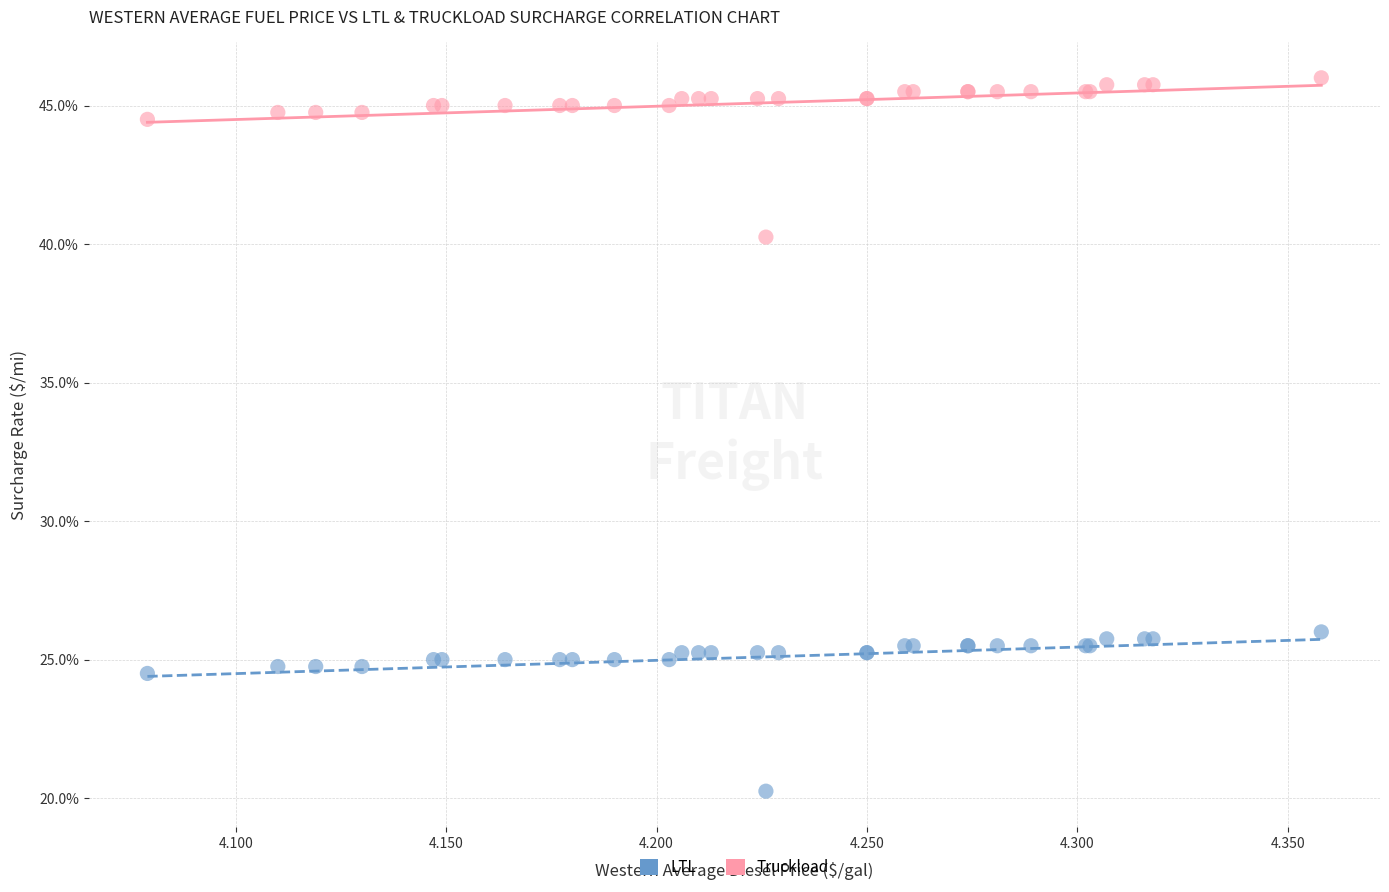

Which series reaches the maximum Y coordinate?

Truckload